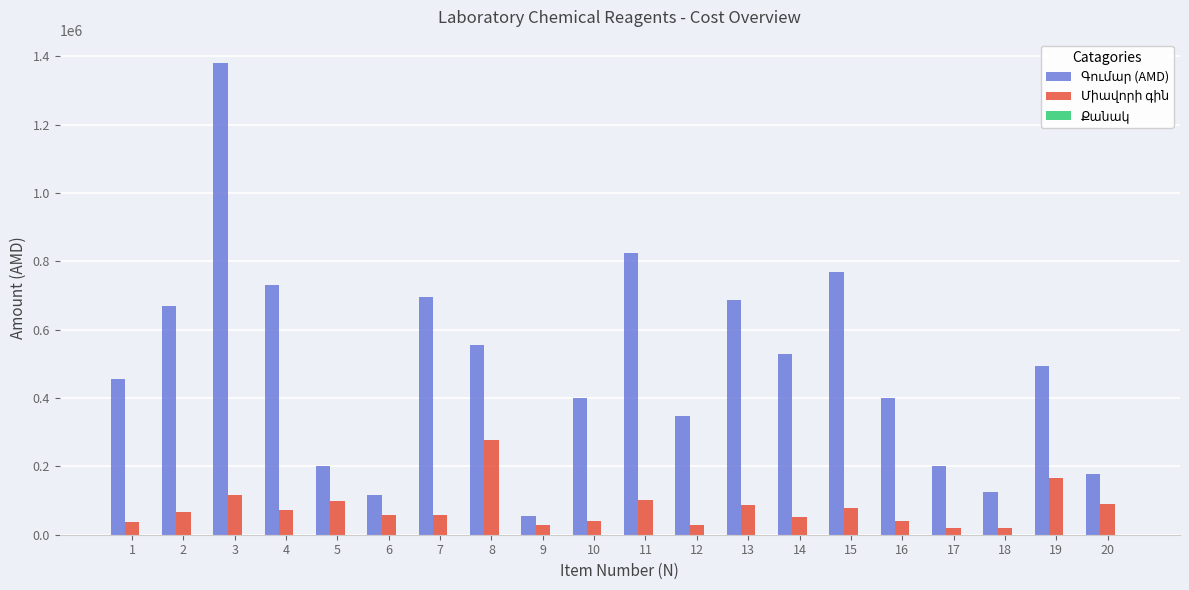

What is the maximum value shown in the chart?

1380000